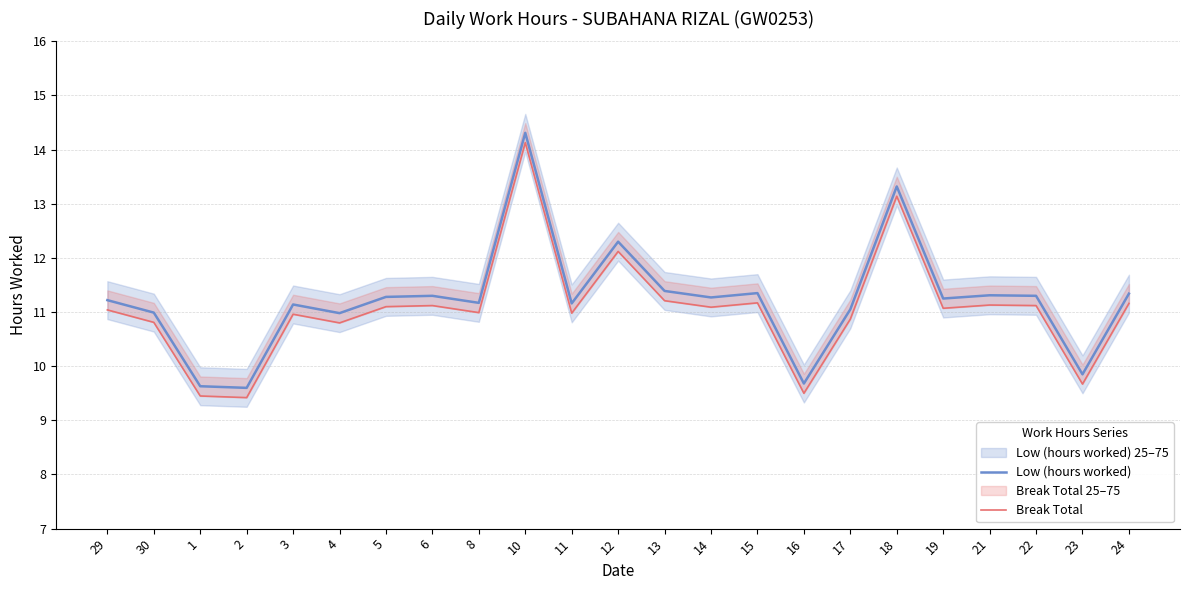

Is this an area chart (filled region under the line)?

No